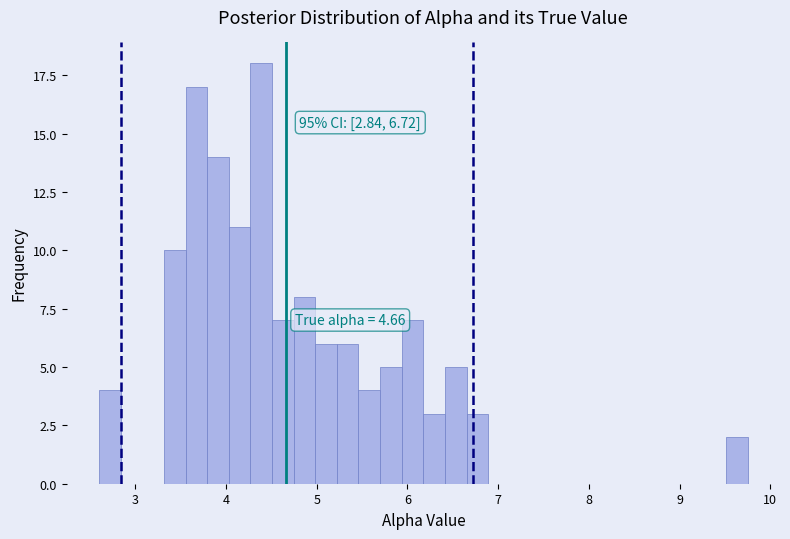

Around what value on the x-axis is the tallest bar? Give the approximate position of its centre, as read against the axis.

4.4